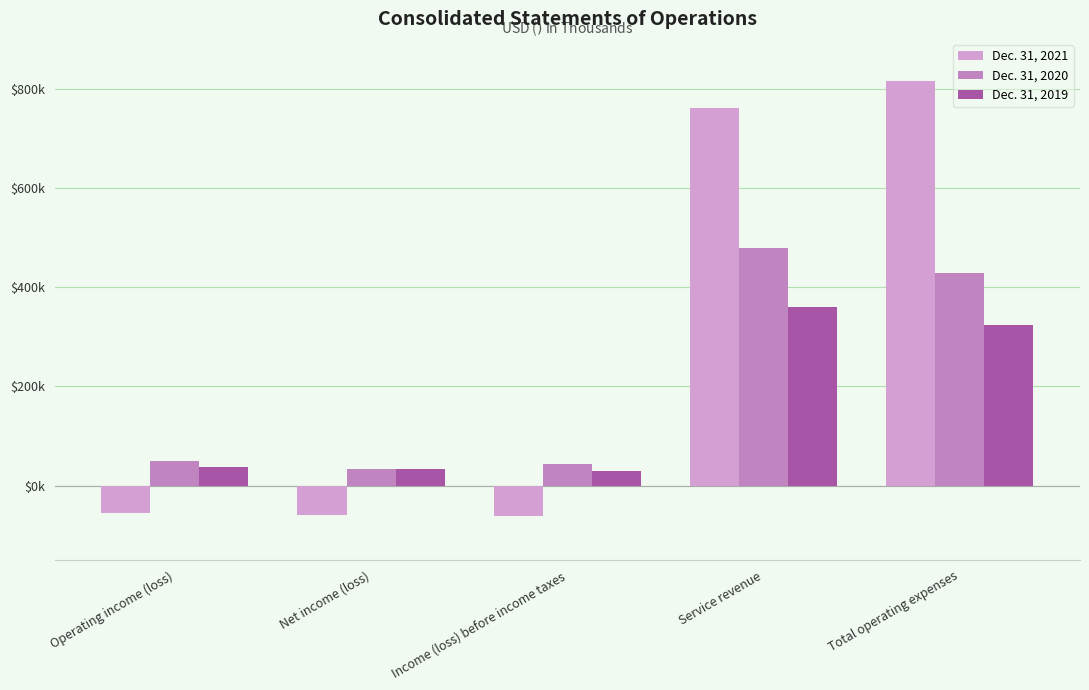

Between Service revenue and Income (loss) before income taxes, which is larger?

Service revenue